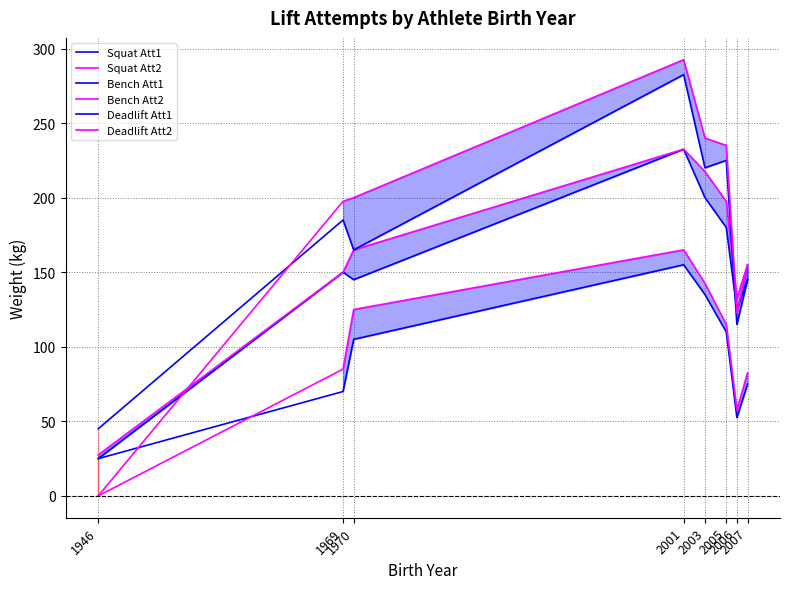

How many distinct data groups are displayed?

6